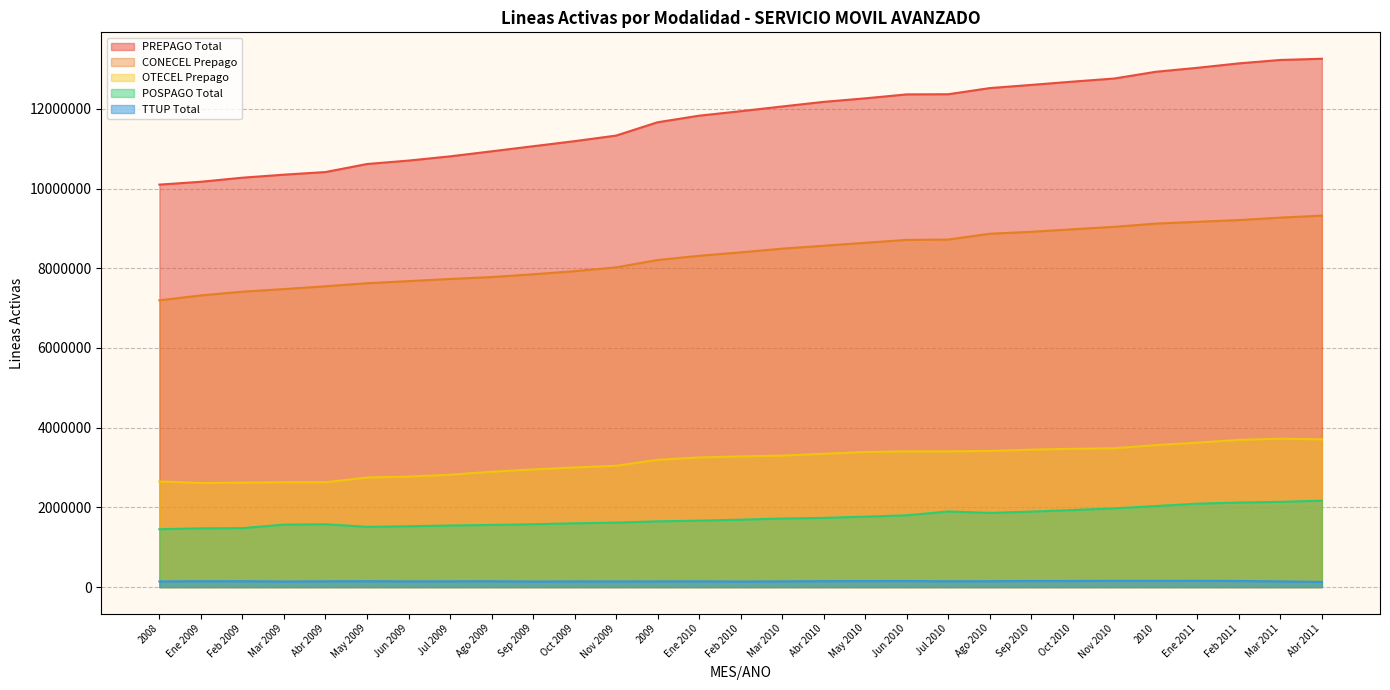

True or false: TTUP Total and CONECEL Prepago intersect in this chart.

False